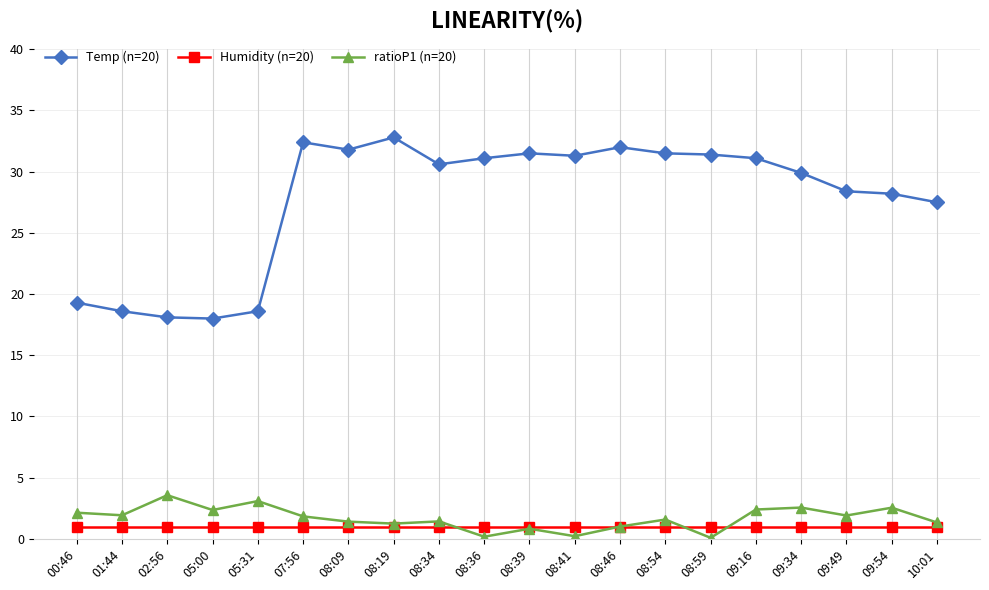

Is it true that Temp (n=20) equals 31.4 at 08:59?

True